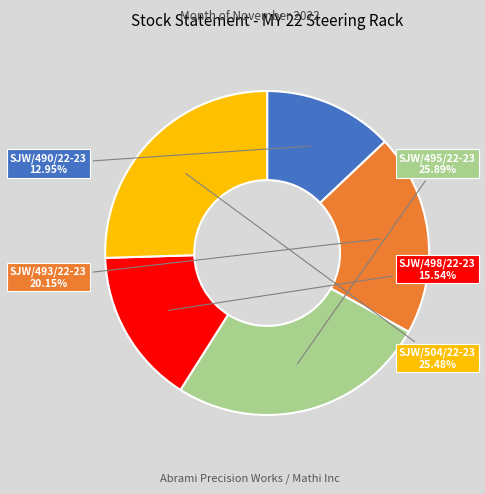

Does any single category account for the majority?

No